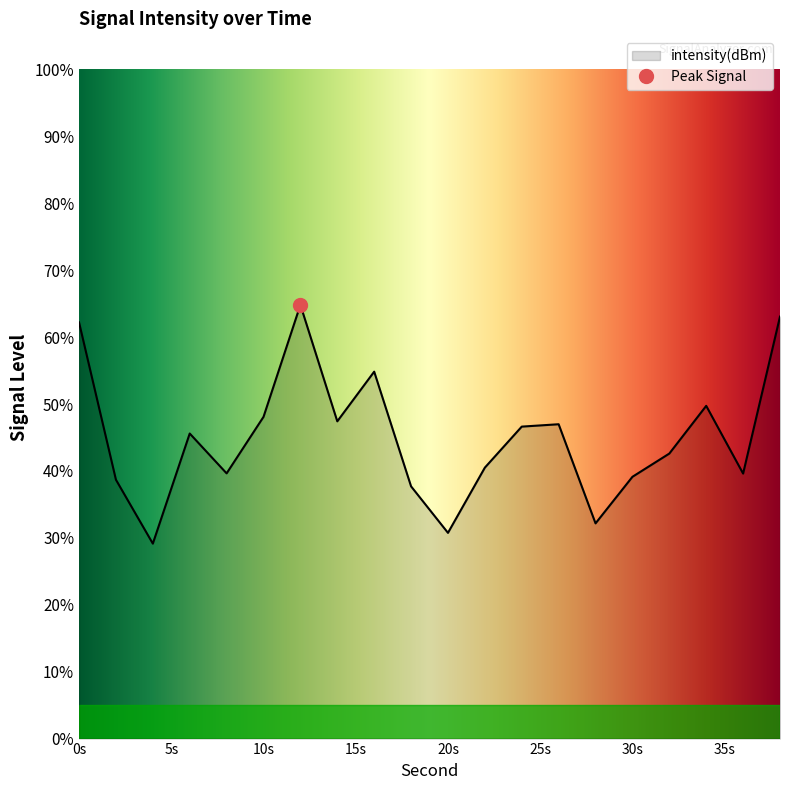

Is it true that intensity(dBm) equals 62.2 at 0s?

True